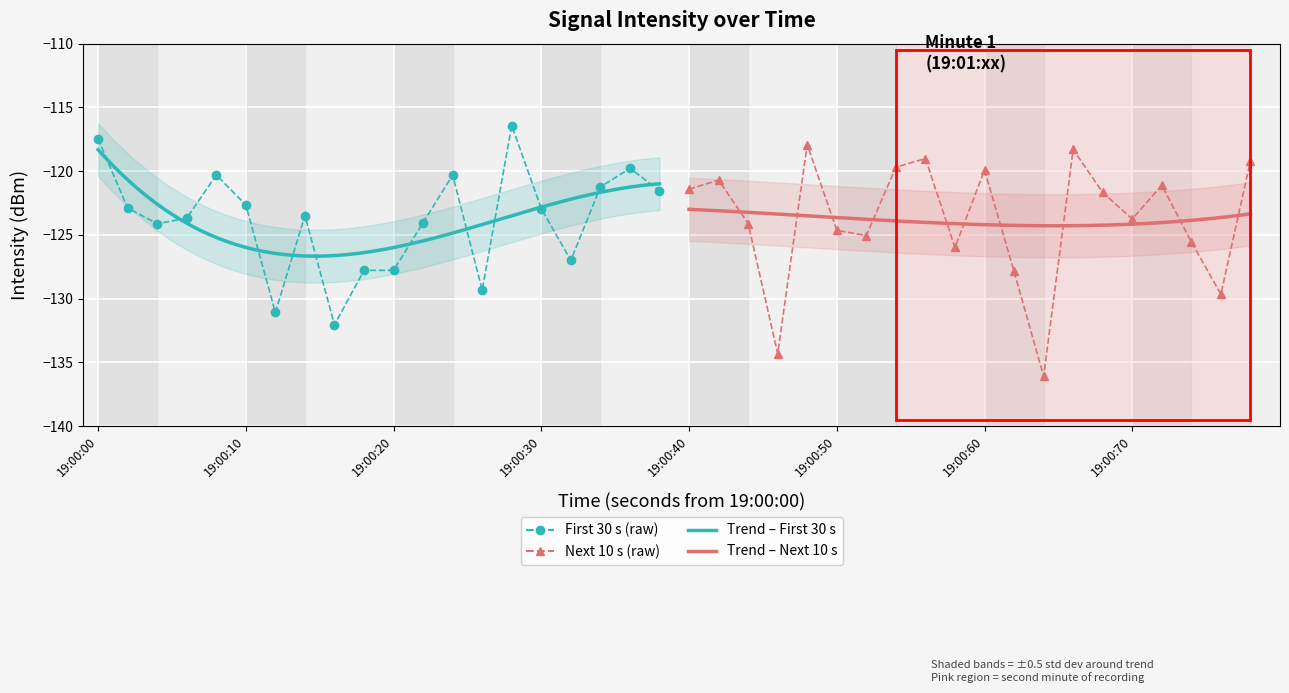

Which has a higher value, 38 or 36?

36